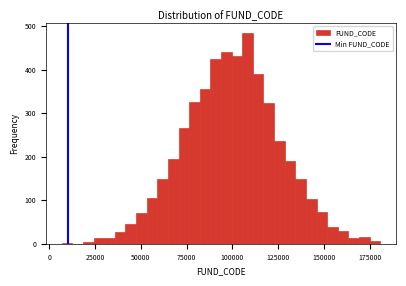

Read against the x-axis, roughly where is the centre of the tallest bar?

110000